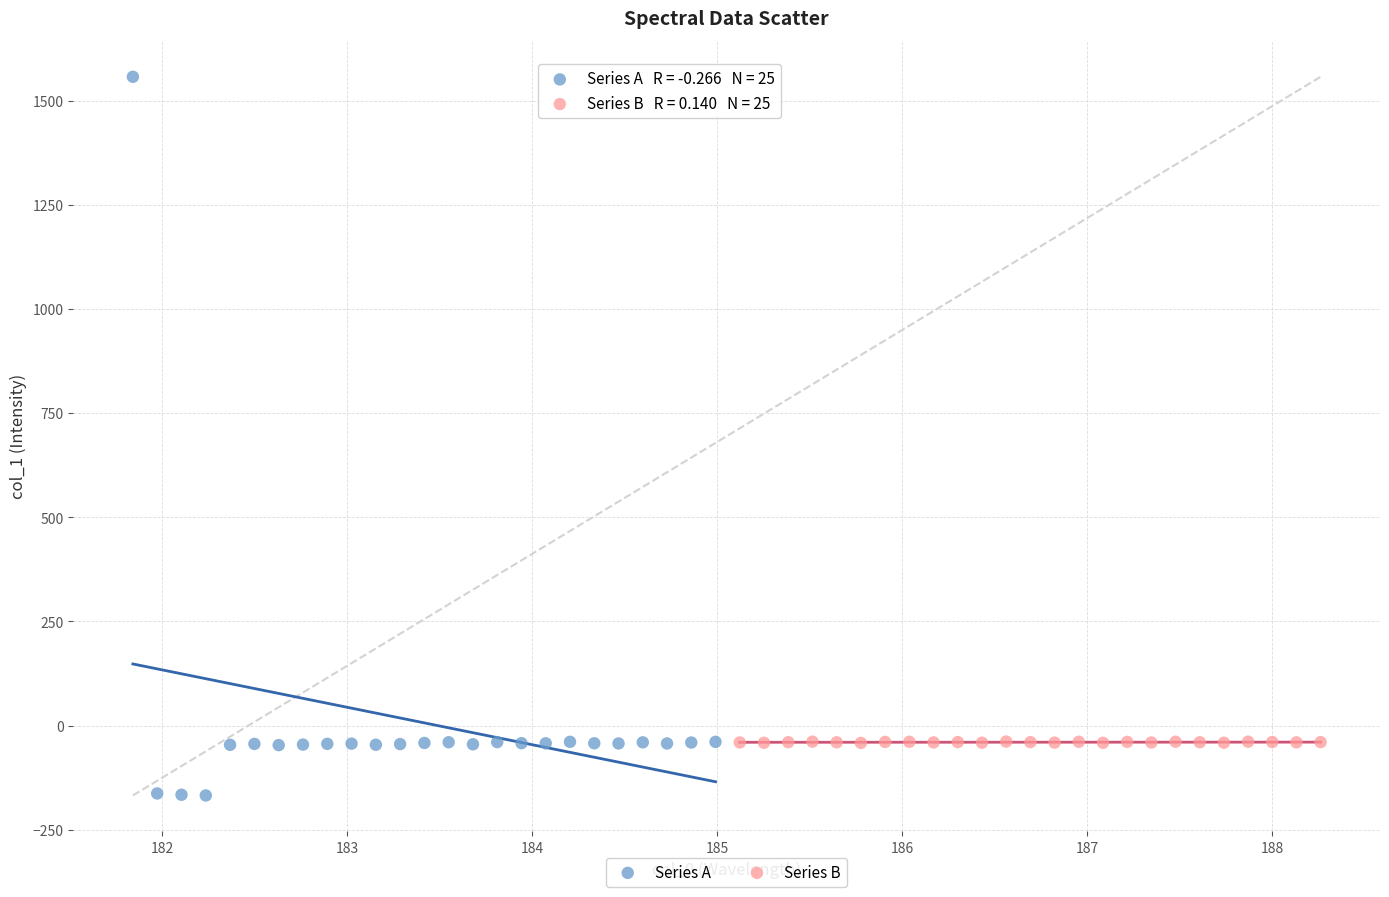

Which series reaches the minimum Y coordinate?

Series A